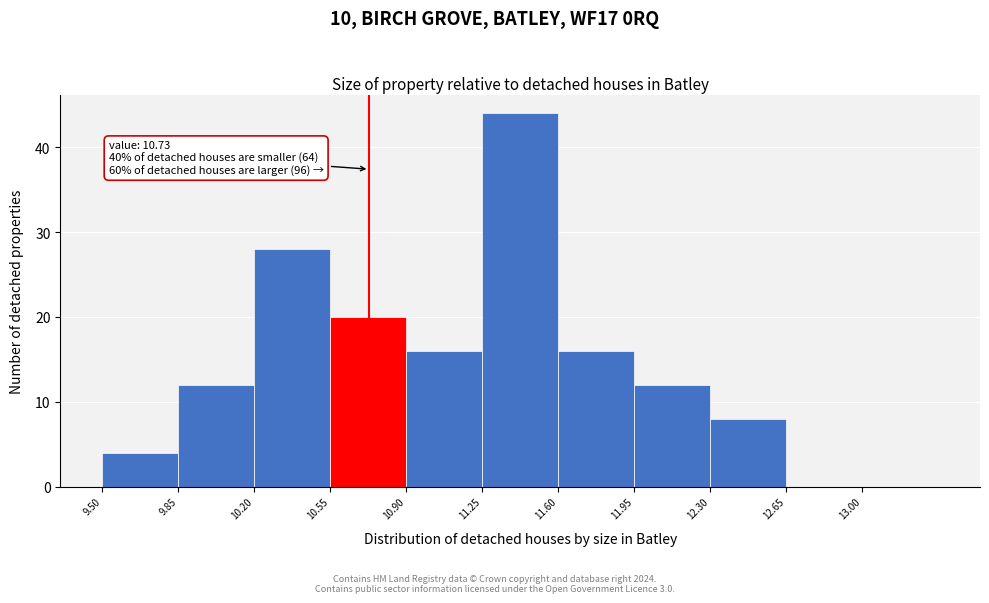

Over which range of the x-axis is the bar tallest?

11.25 to 11.60